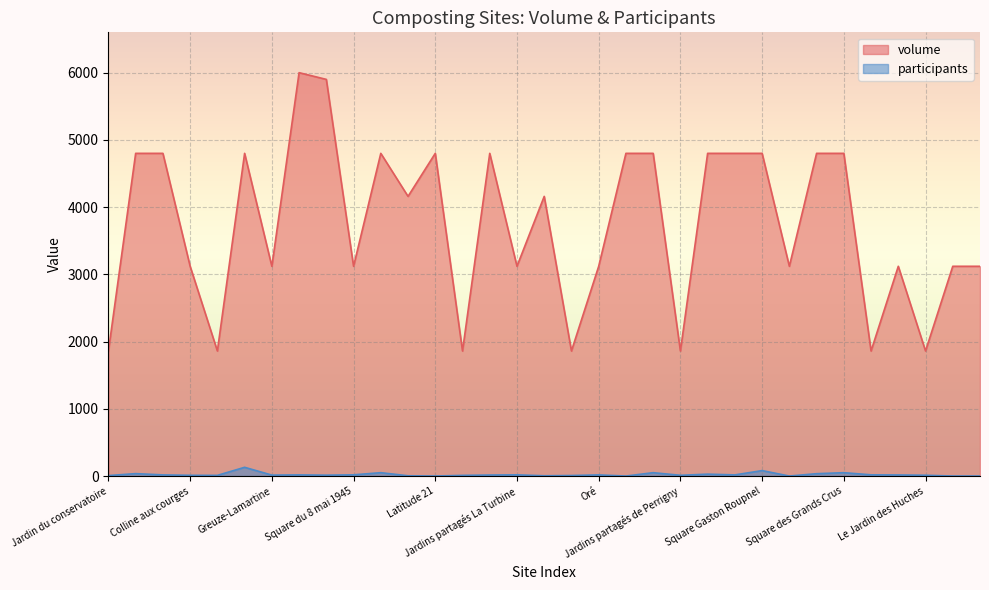

At which category does volume reach its first local peak?

Parc Clémenceau